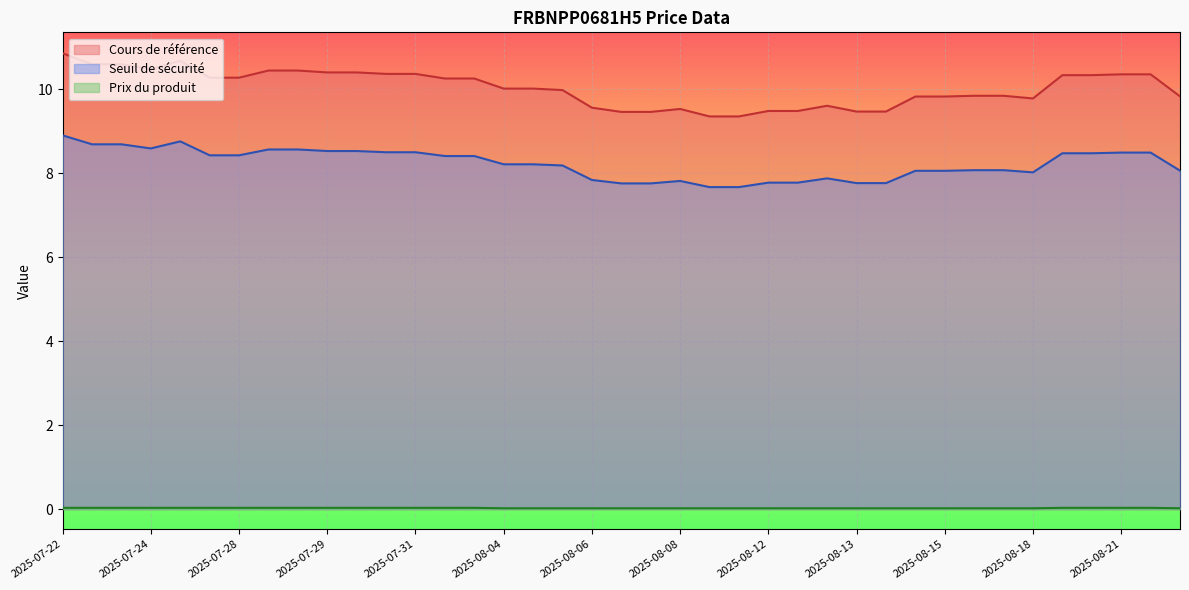

At 2025-07-22, list the series in order from smallest to largest.

Prix du produit, Seuil de sécurité, Cours de référence